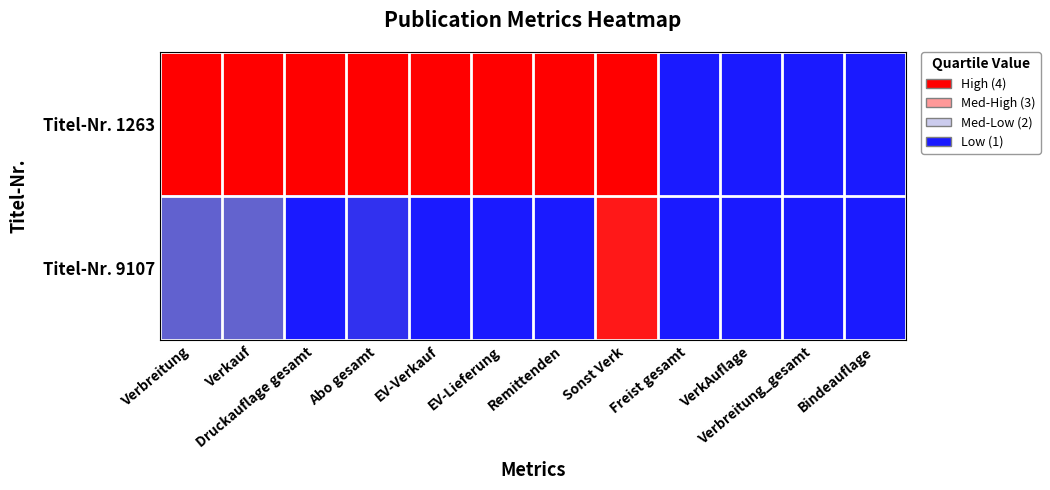

What is the spread (max minus min) of values at EV-Verkauf?

1.0